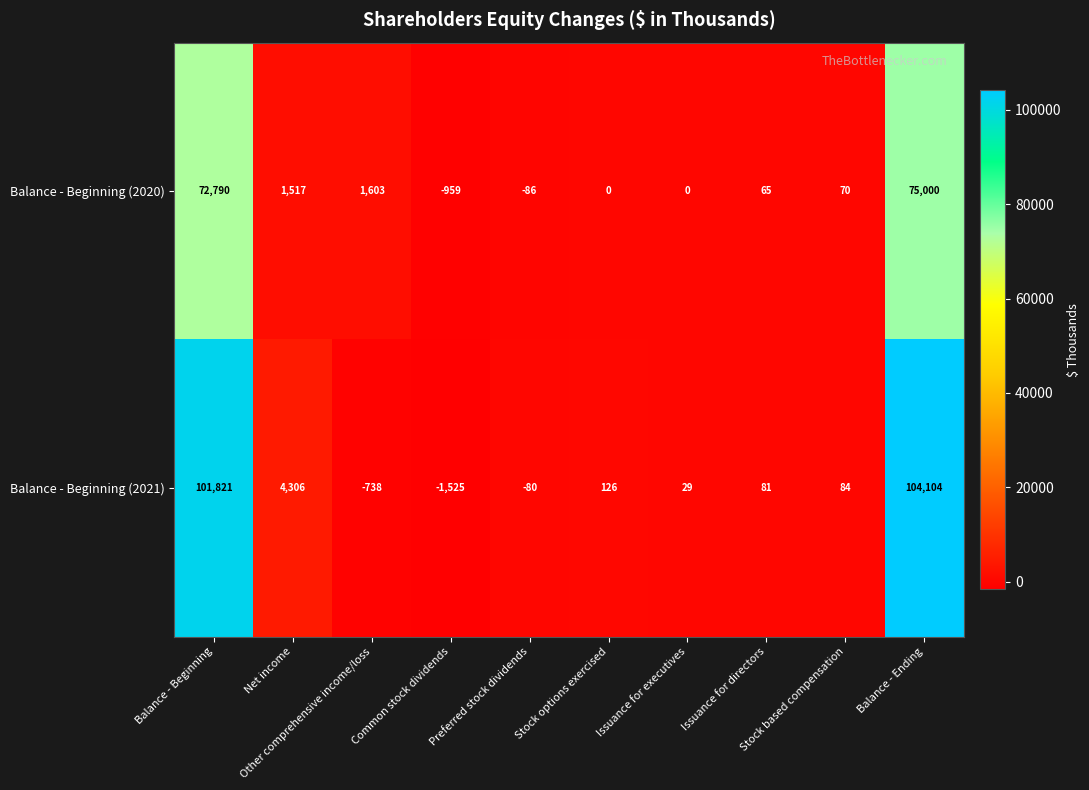

Count the number of data series in this chart.

2